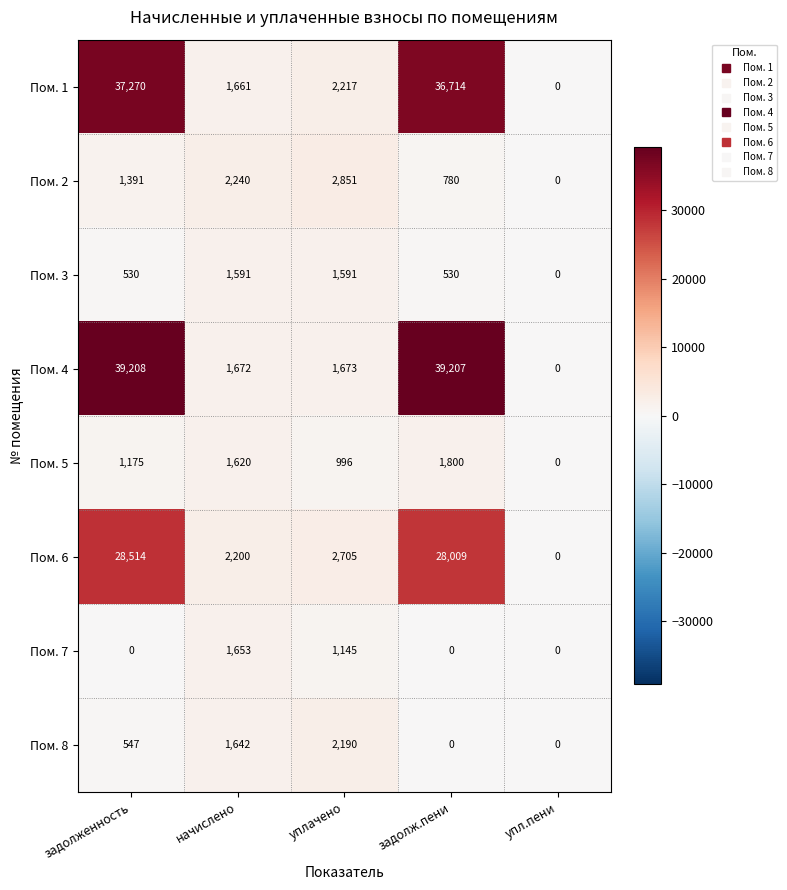

What is the spread (max minus min) of values at начислено?

649